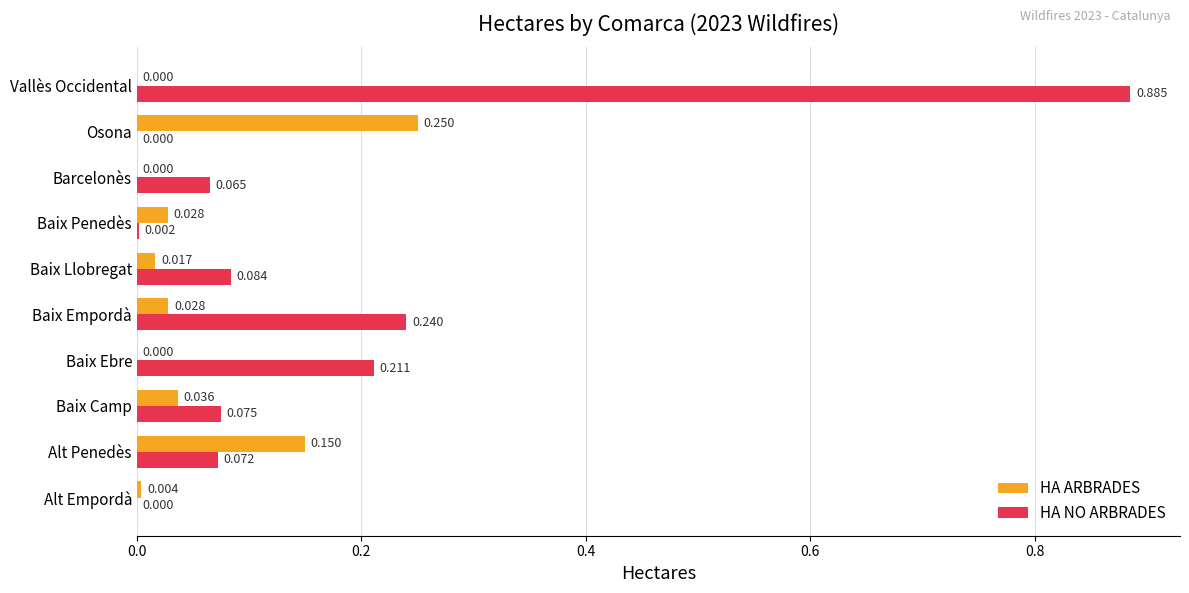

Between Barcelonès and Osona, which series saw the biggest shift?

HA ARBRADES